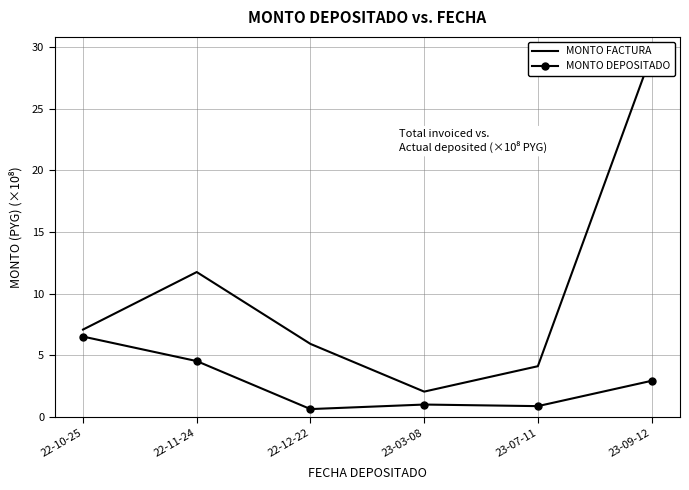

At which category does MONTO DEPOSITADO reach its first local valley?

22-12-22